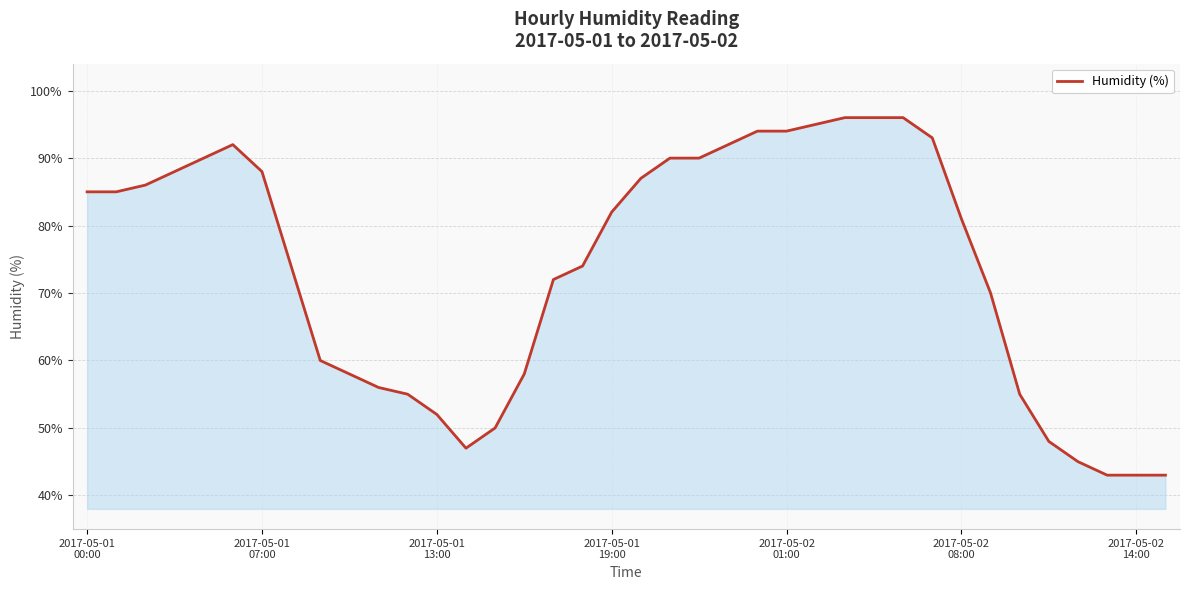

What is the difference between the maximum and minimum values?

53